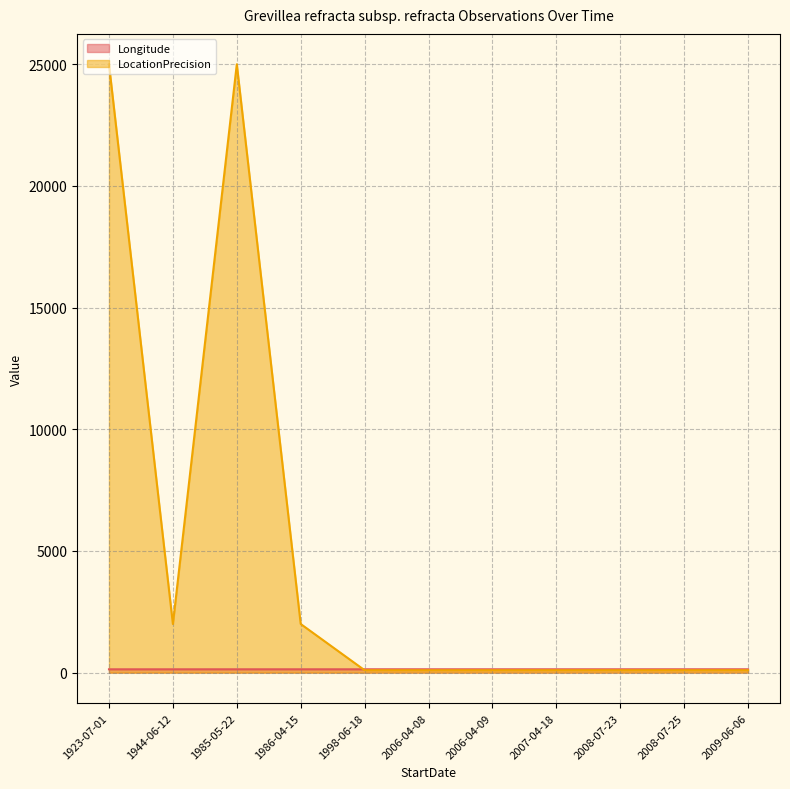

What position from the right is 2006-04-09?

5